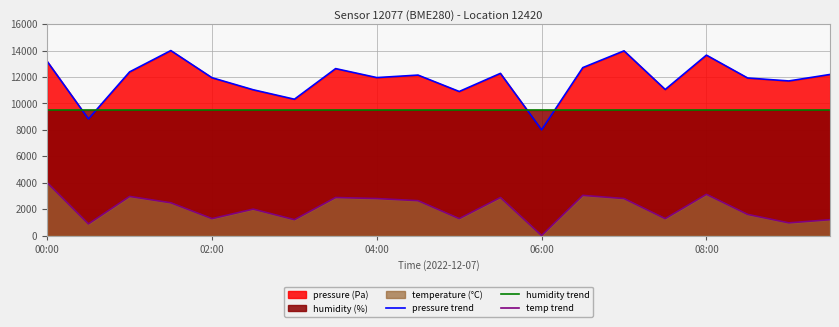

Is it true that humidity trend equals 9500.0 at 00:00?

True